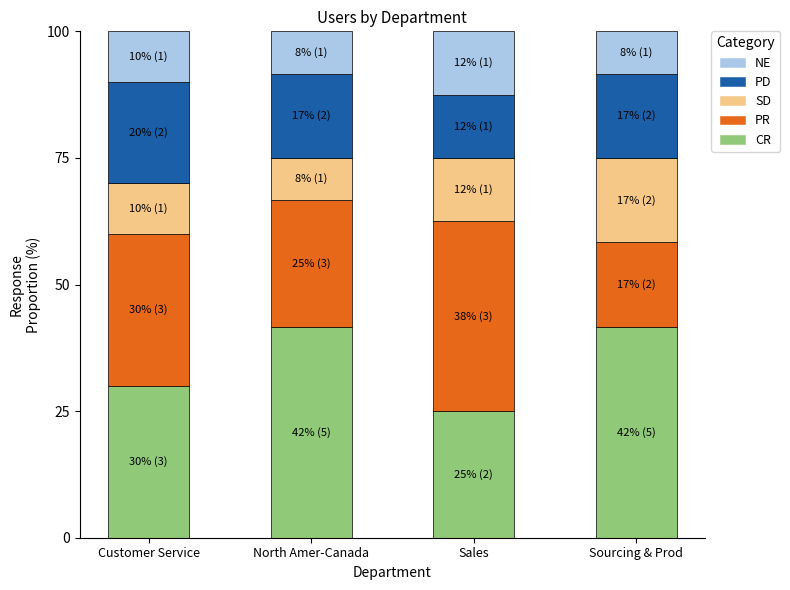

What is the difference between the maximum and minimum values in the CR series?

16.7